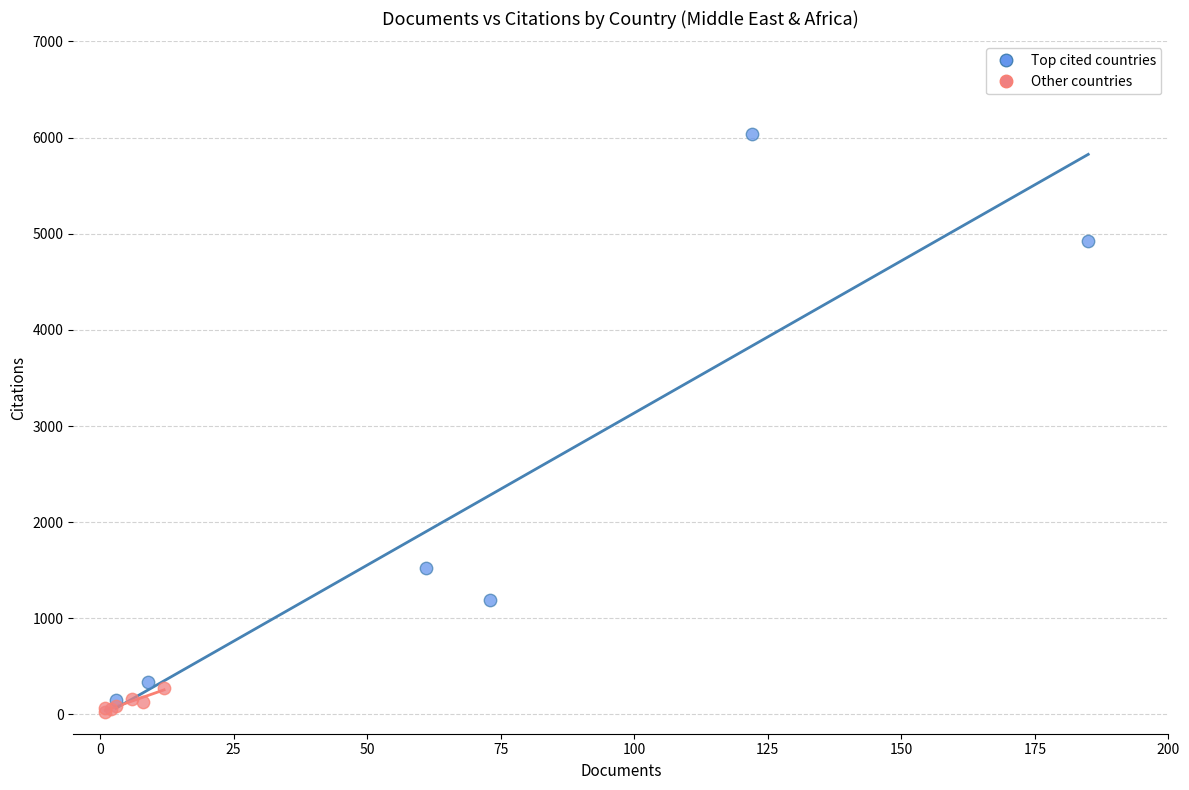

Which series has the widest spread of Y values?

Top cited countries